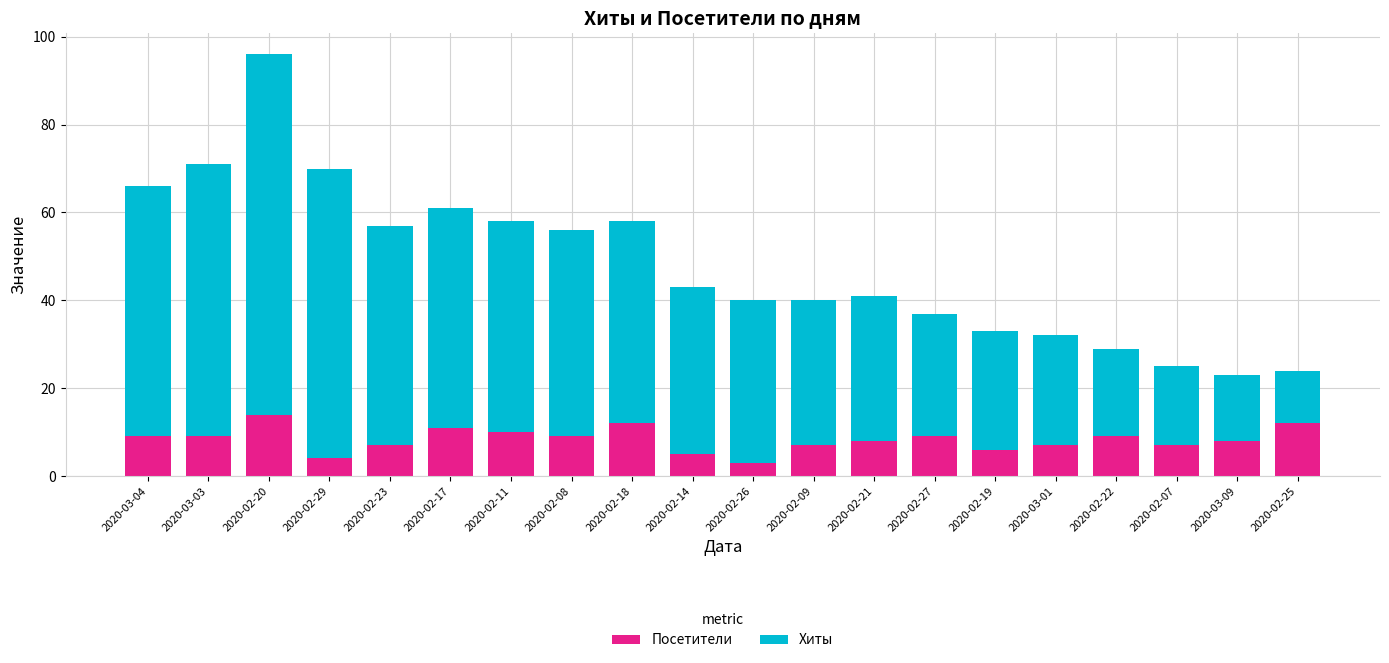

How many distinct data groups are displayed?

2